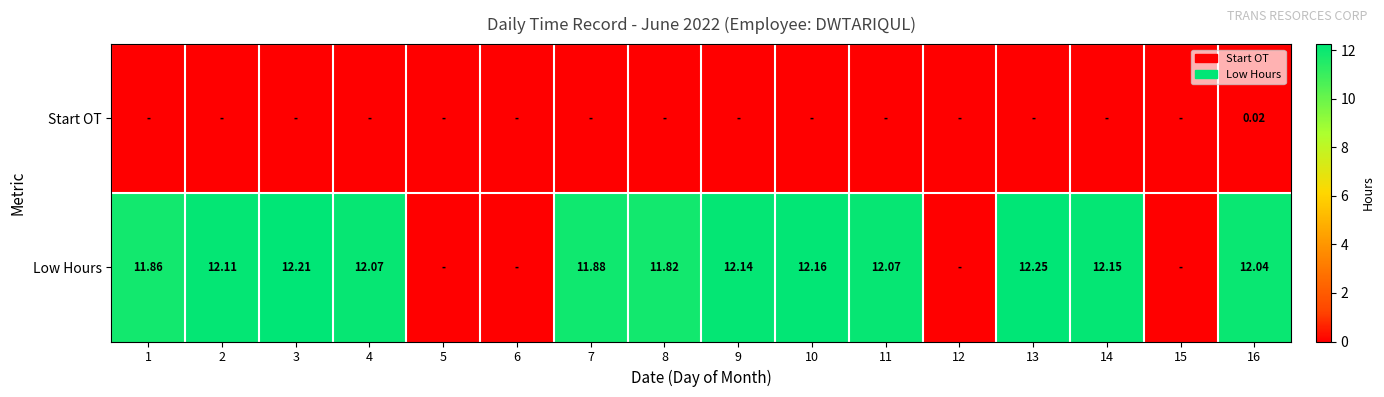

Rank the series at 16 from highest to lowest value.

Low Hours, Start OT